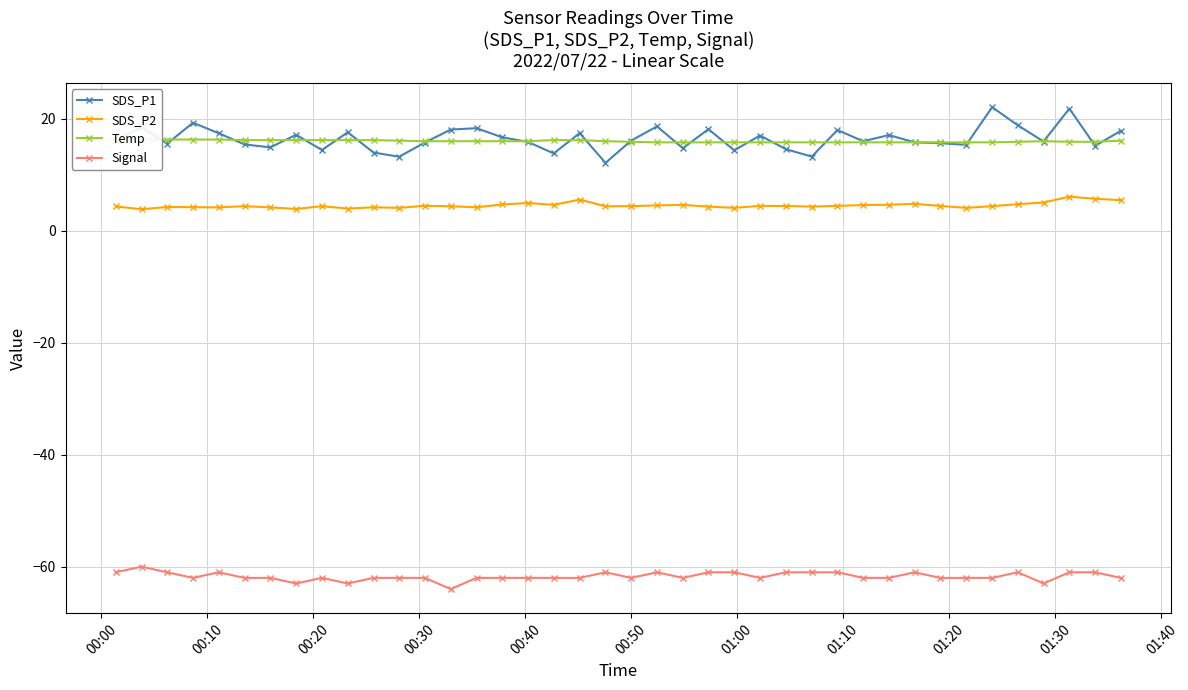

True or false: SDS_P1 has more than 2 points higher than both neighbors.

True